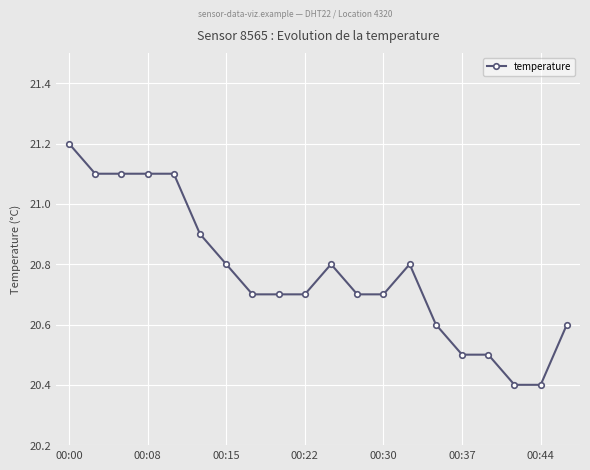

What is the smallest value displayed?

20.4